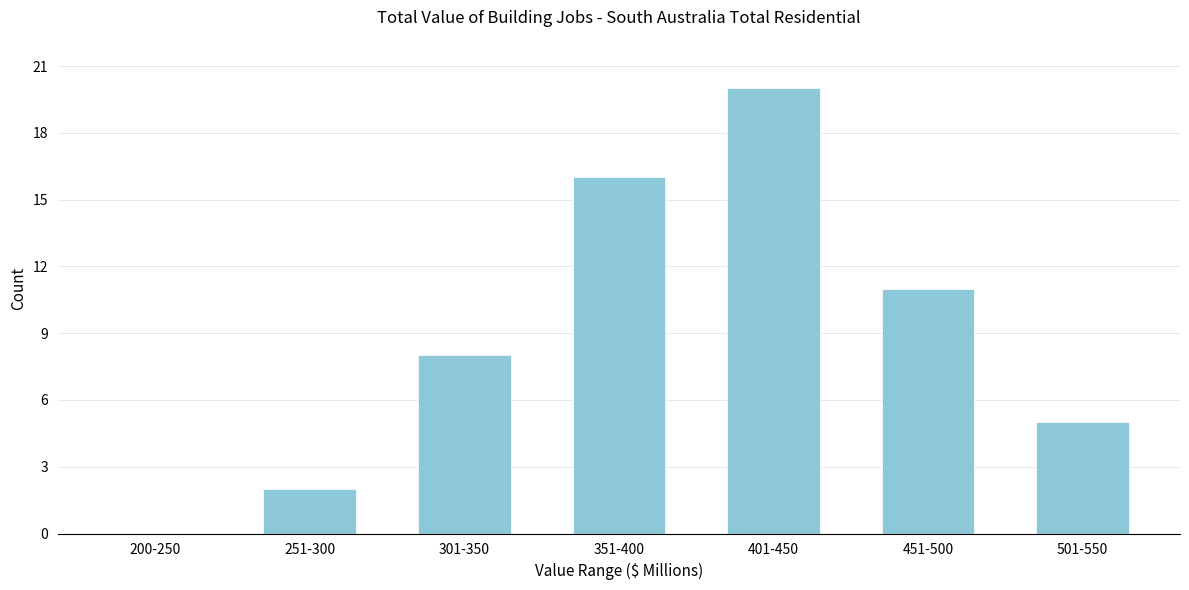

Reading right to left, what are all the values shown in this chart?

501-550=5	451-500=11	401-450=20	351-400=16	301-350=8	251-300=2	200-250=0